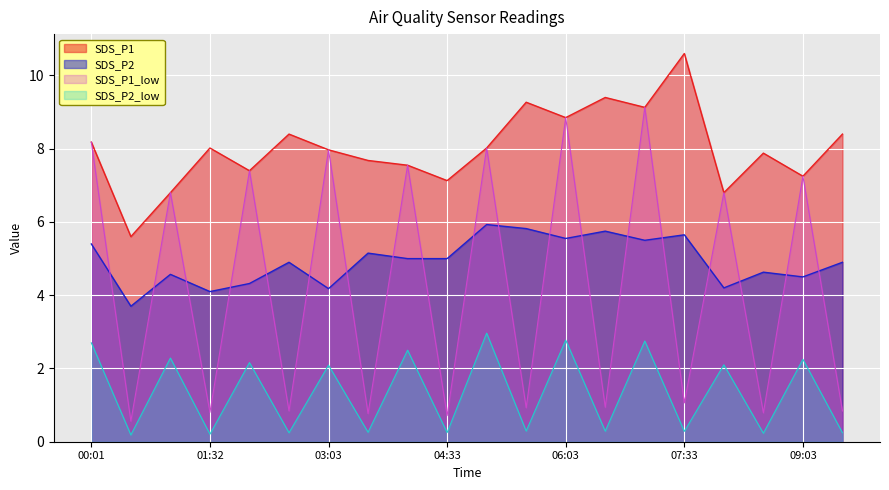

True or false: SDS_P2 and SDS_P1 intersect in this chart.

False